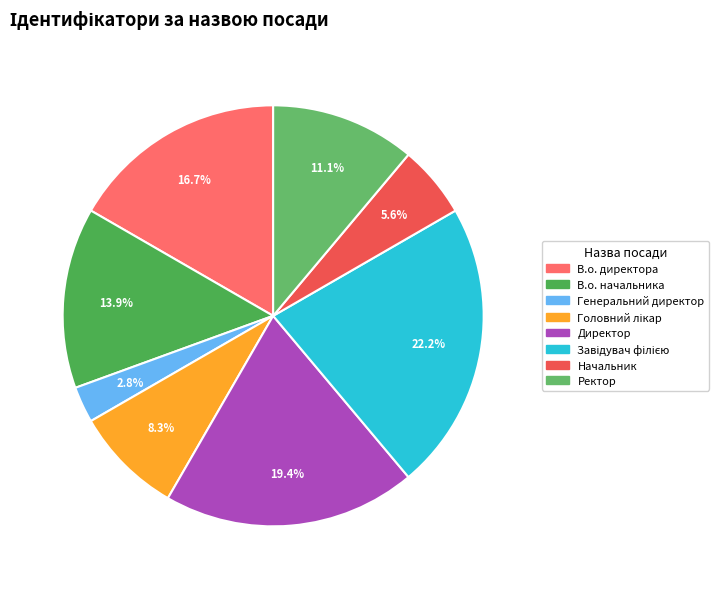

To the nearest percent, what is the average slice percentage?

12%